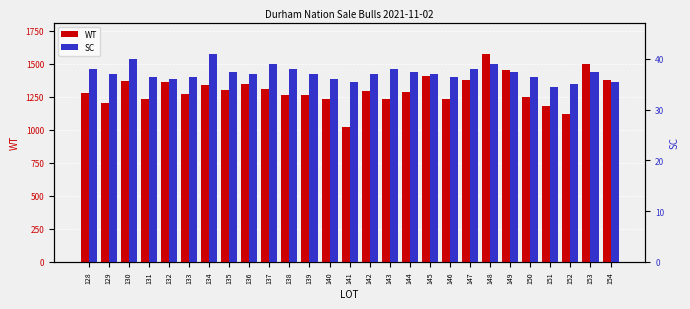

What value does the SC series have at 140?

36.0